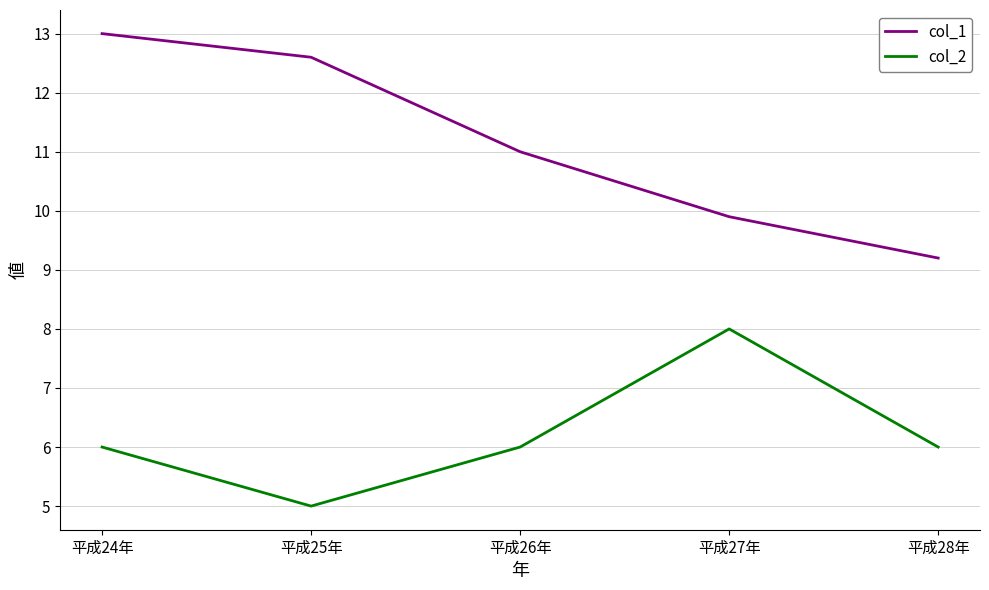

What position from the left is 平成25年?

2